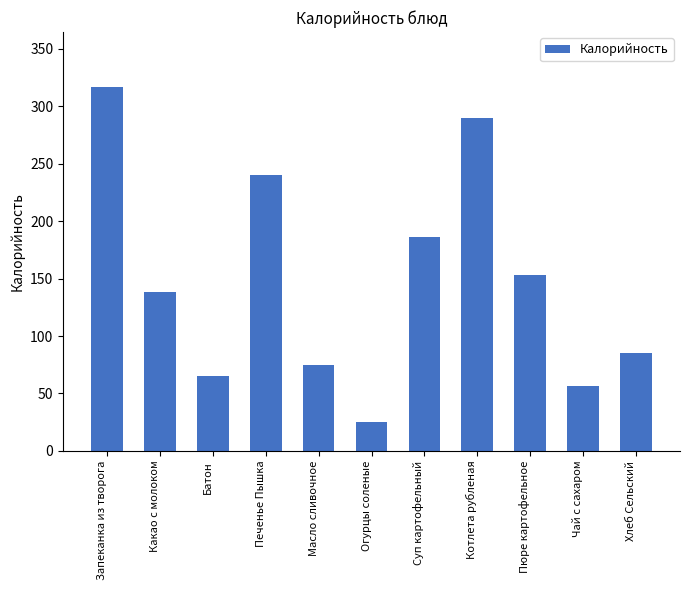

List the labels in order of value, largest first.

Запеканка из творога, Котлета рубленая, Печенье Пышка, Суп картофельный, Пюре картофельное, Какао с молоком, Хлеб Сельский, Масло сливочное, Батон, Чай с сахаром, Огурцы соленые